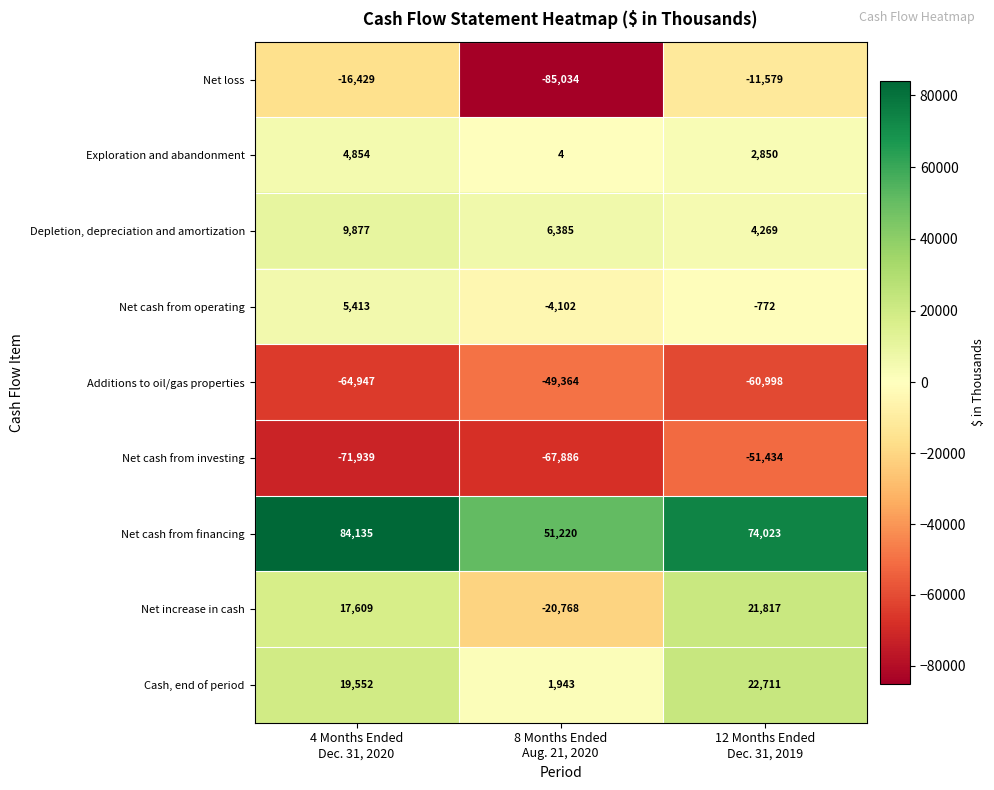

Which series has the largest range (max minus min)?

Net loss